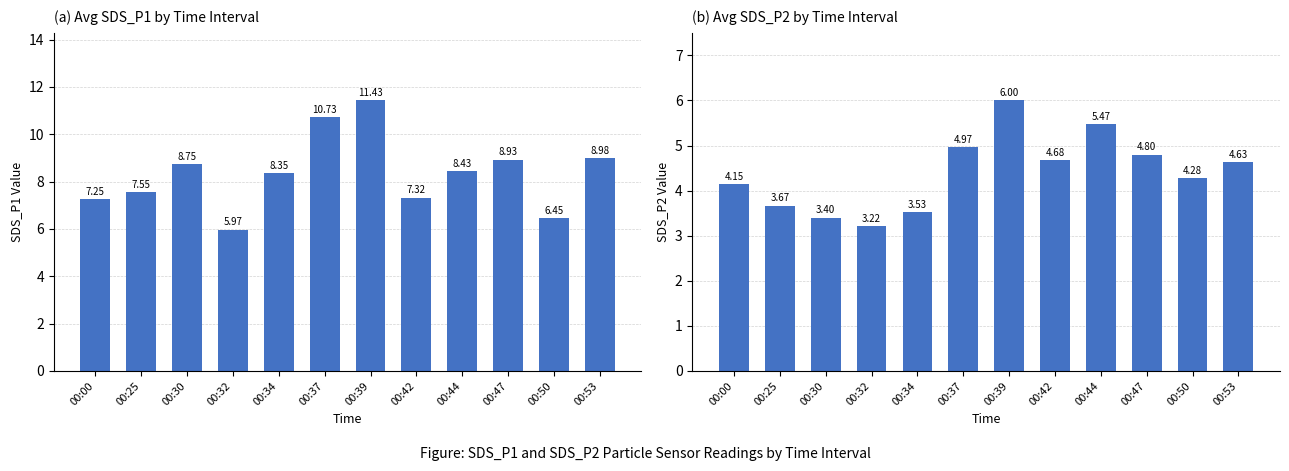

What is the maximum value shown in the chart?

11.4